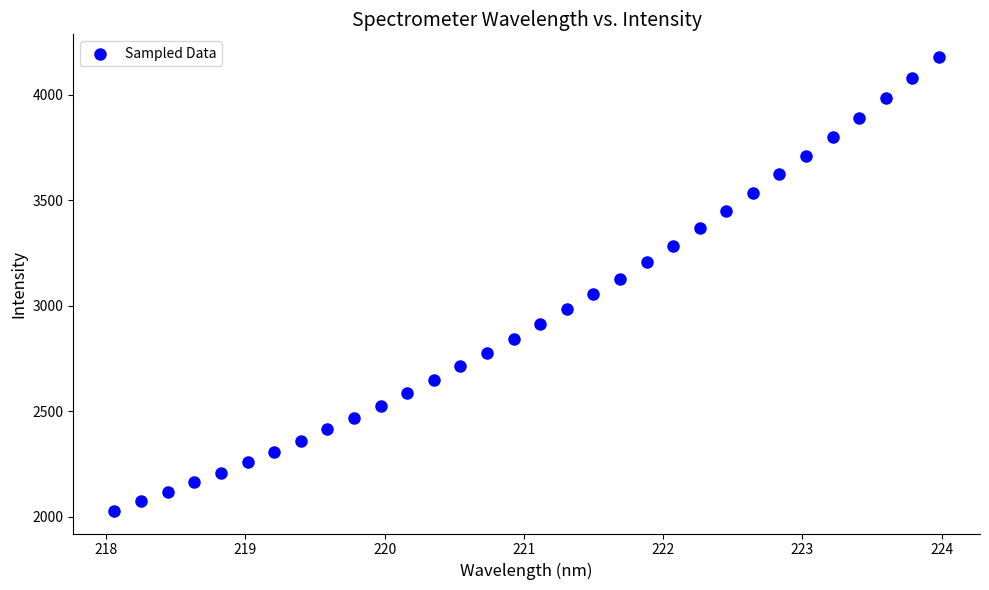

What is the range of Y values (max minus min)?

2149.6